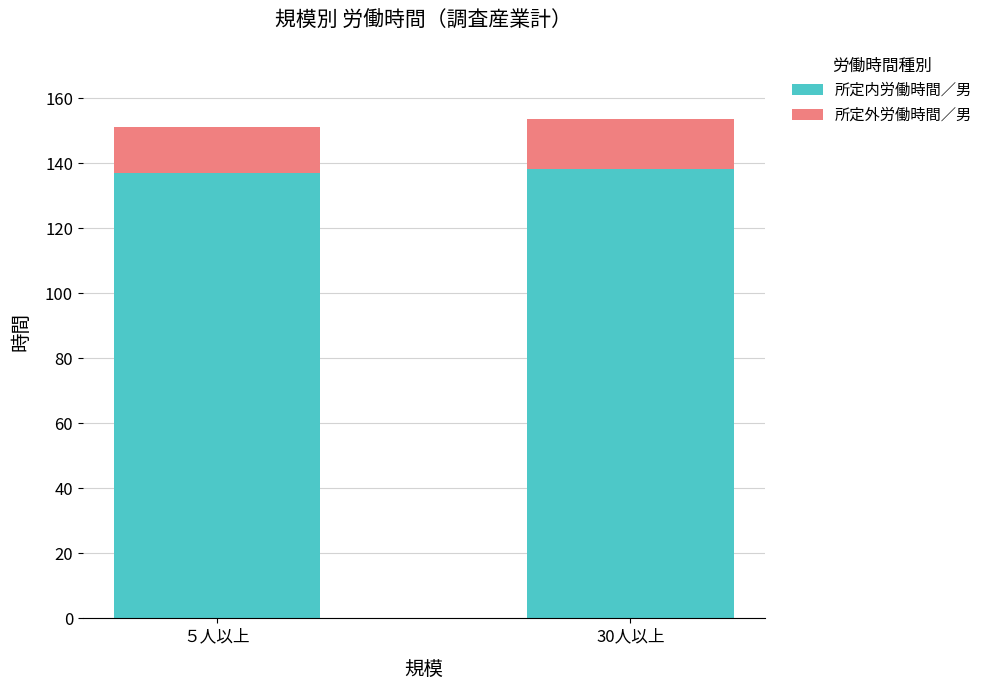

What is the lowest value of the 所定内労働時間／男 series?

137.1